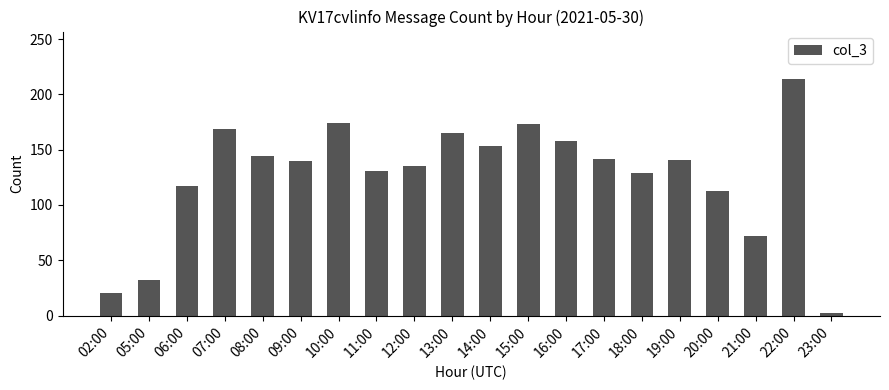

The chart shows a value of 206 at 19:00. True or false?

False